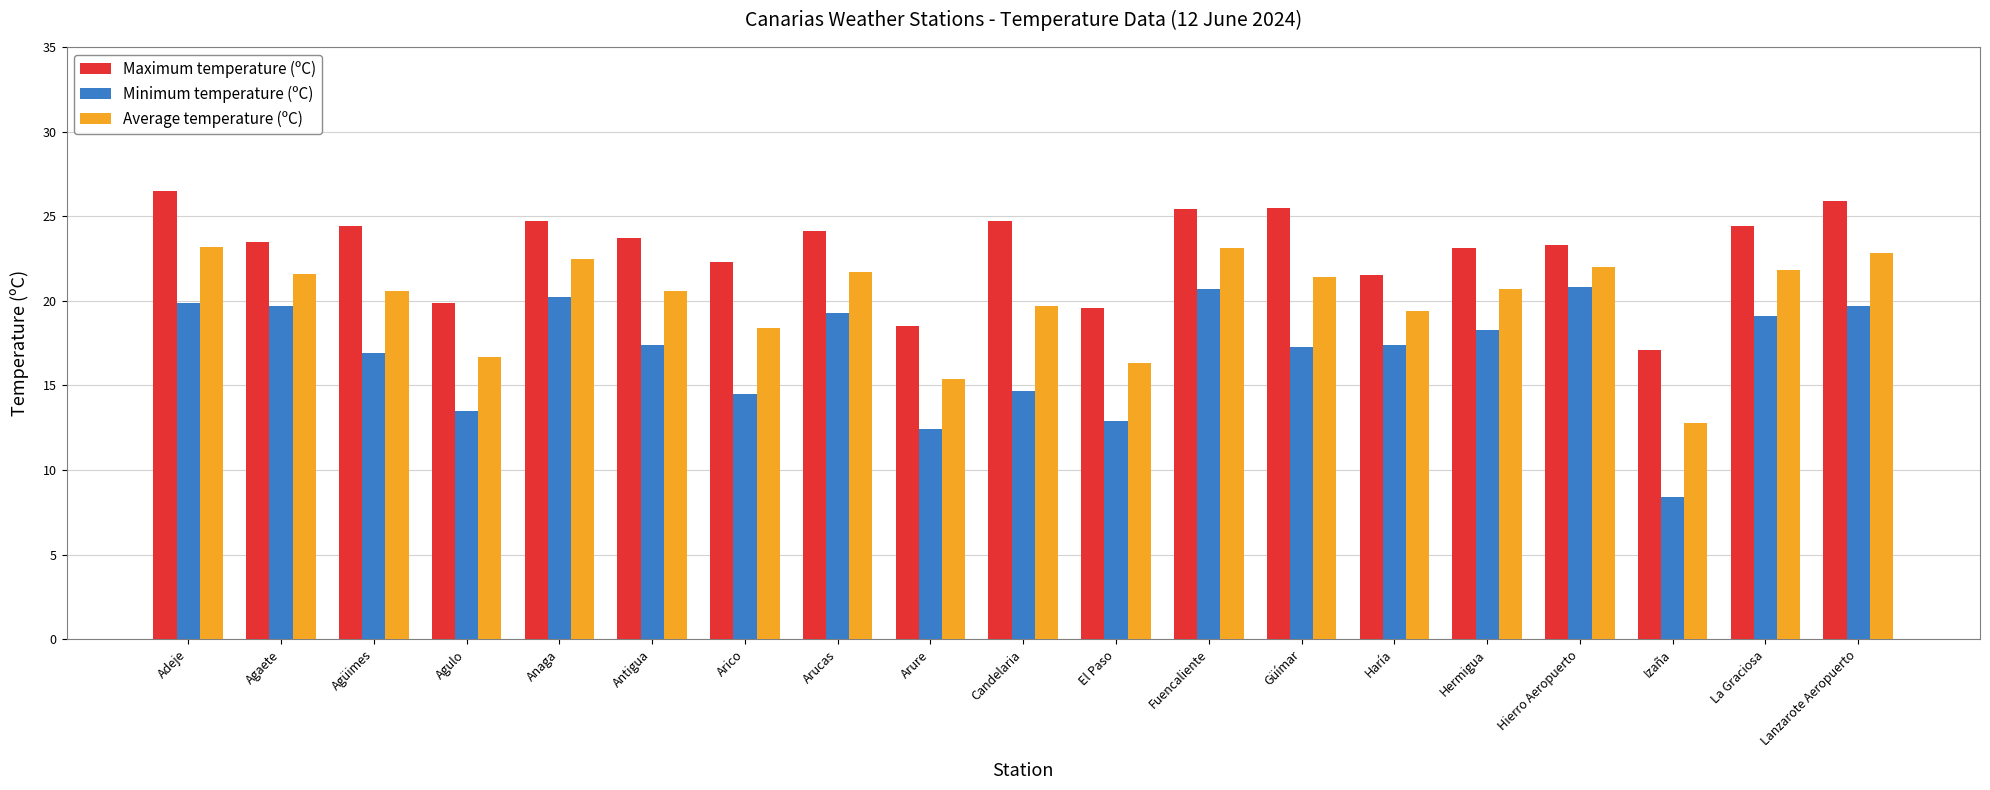

What is the difference between the highest and lowest values at Izaña?

8.7